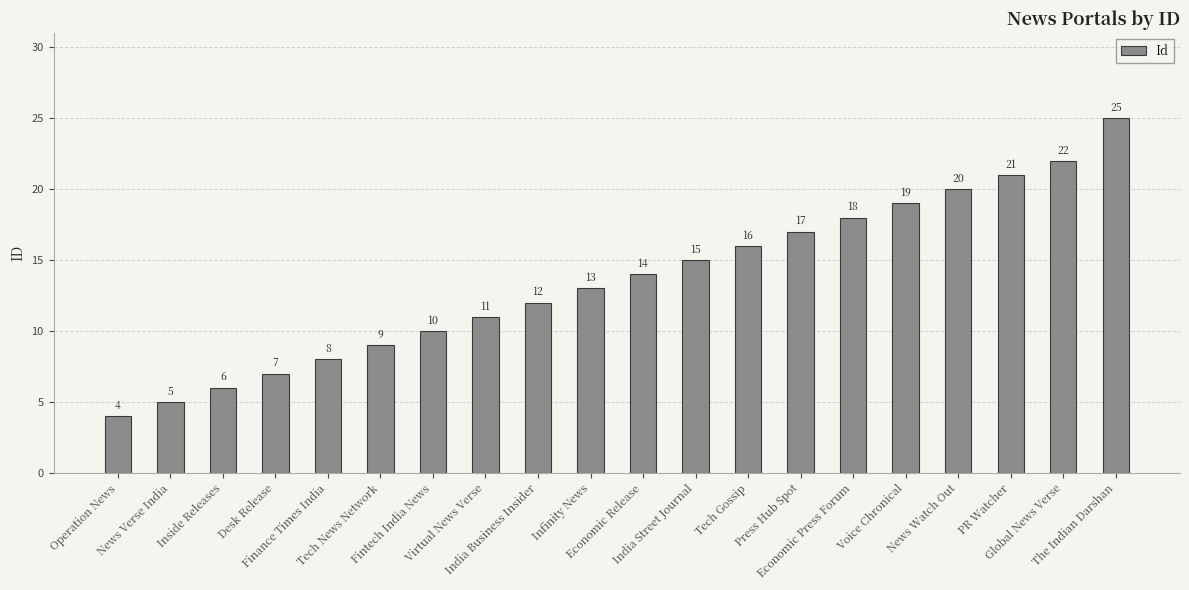

Between India Street Journal and Economic Release, which is larger?

India Street Journal